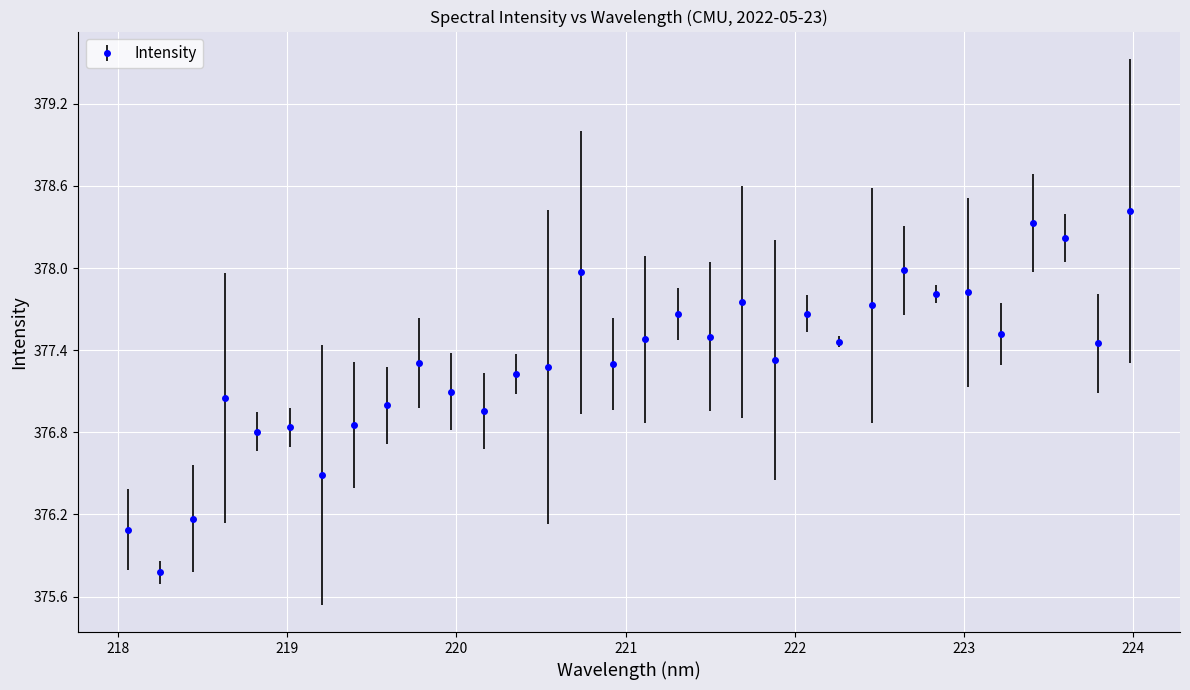

What is the minimum value shown in the chart?

375.8